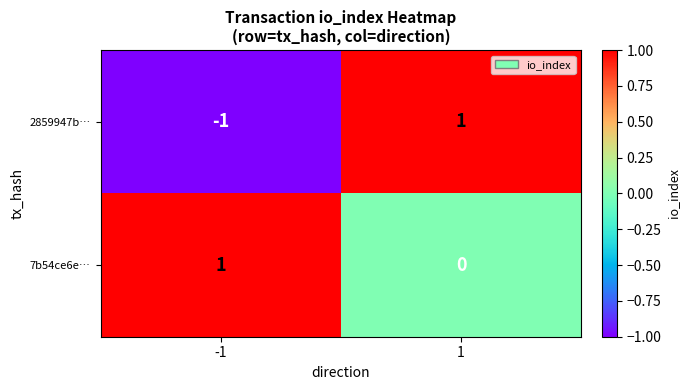

Reading right to left, transcribe all the data shown in this chart.

2859947b…: 1=1	-1=-1
7b54ce6e…: 1=0	-1=1